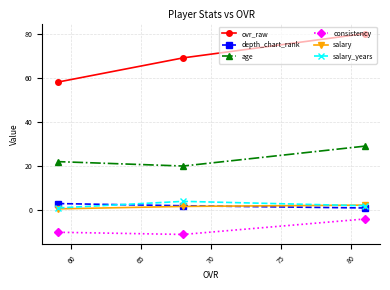

Reading left to right, transcribe all the data shown in this chart.

ovr_raw: 58.0	69.0	80.0
depth_chart_rank: 3.0	2.0	1.0
age: 22.0	20.0	29.0
consistency: -10.0	-11.0	-4.0
salary: 0.6	1.7	2.3
salary_years: 1.0	4.0	2.0